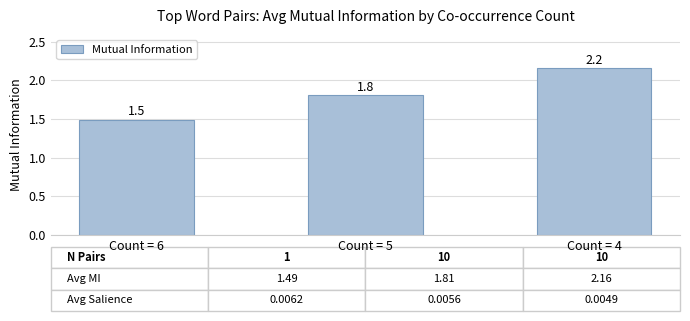

The chart shows a value of 1.8 at Count = 5. True or false?

True